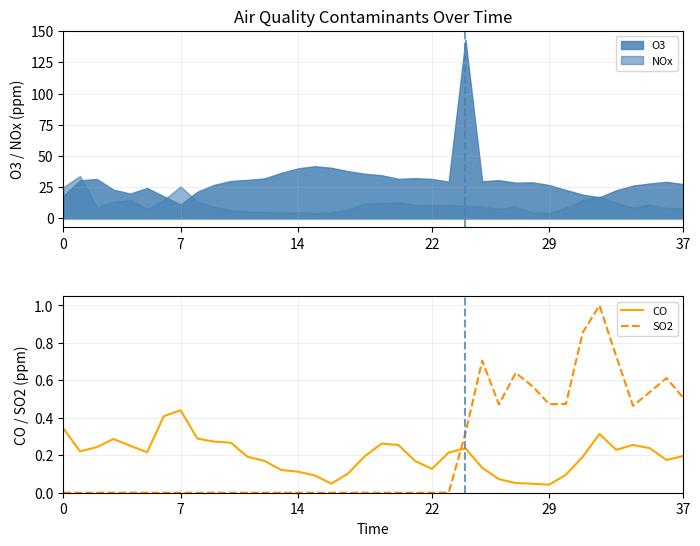

What is the highest value of the SO2 series?

1.0